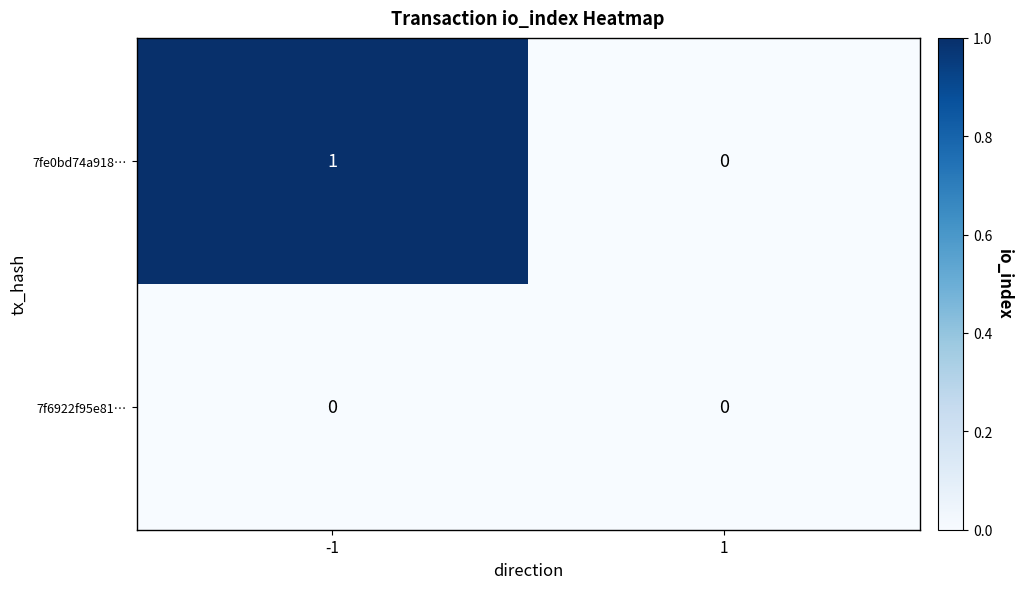

Reading left to right, extract all data points from this chart.

7fe0bd74a918…: -1=1	1=0
7f6922f95e81…: -1=0	1=0